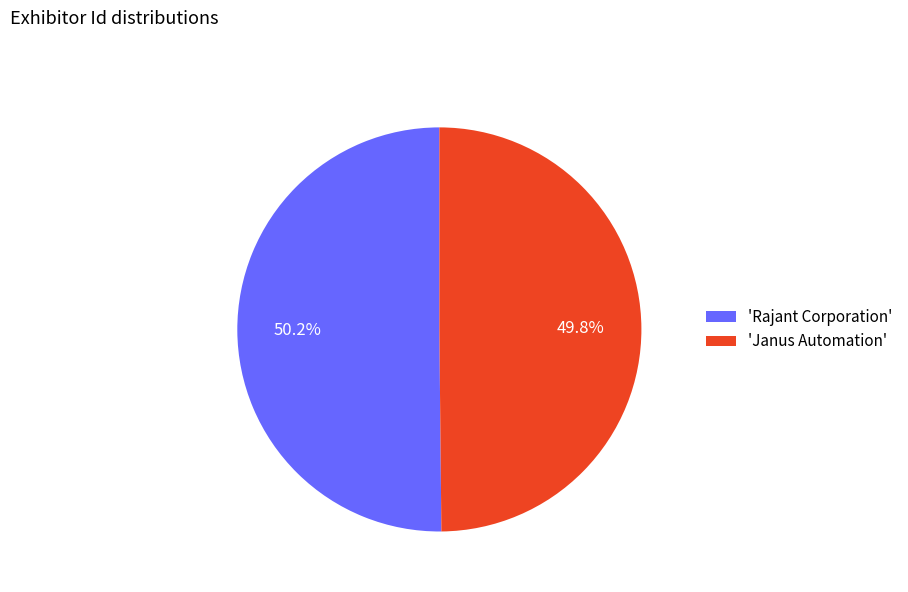

Does any single category account for the majority?

Yes